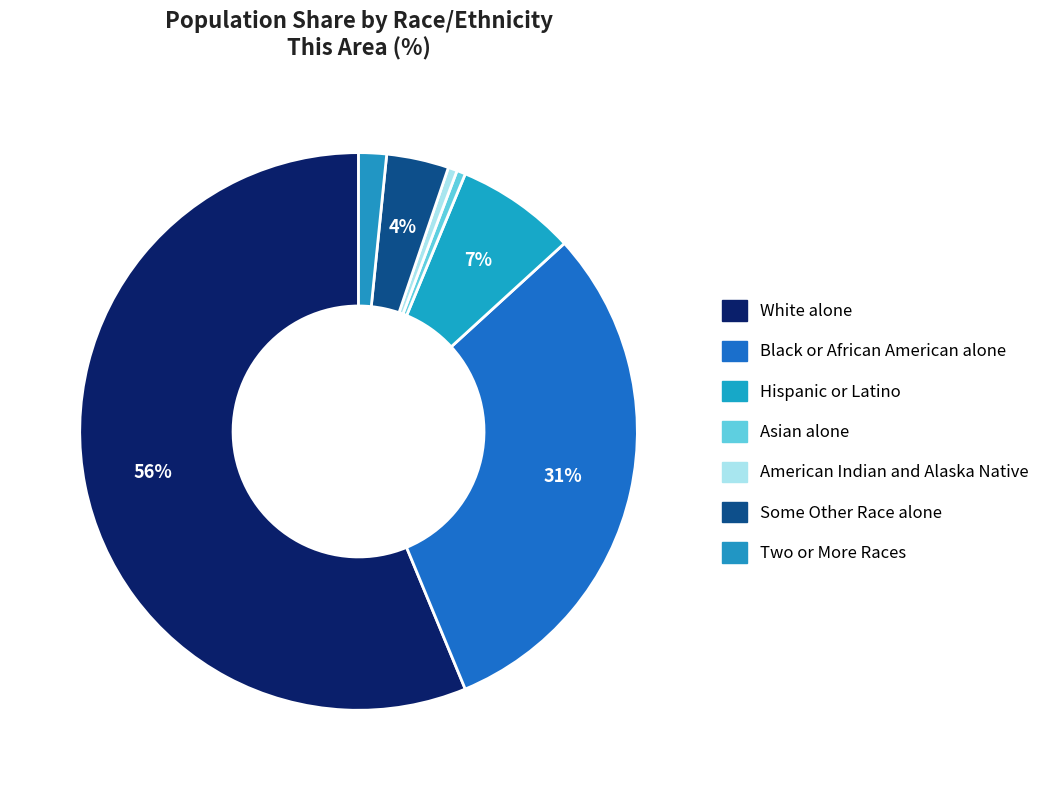

What percentage is NOT represented by American Indian and Alaska Native?

99.5%